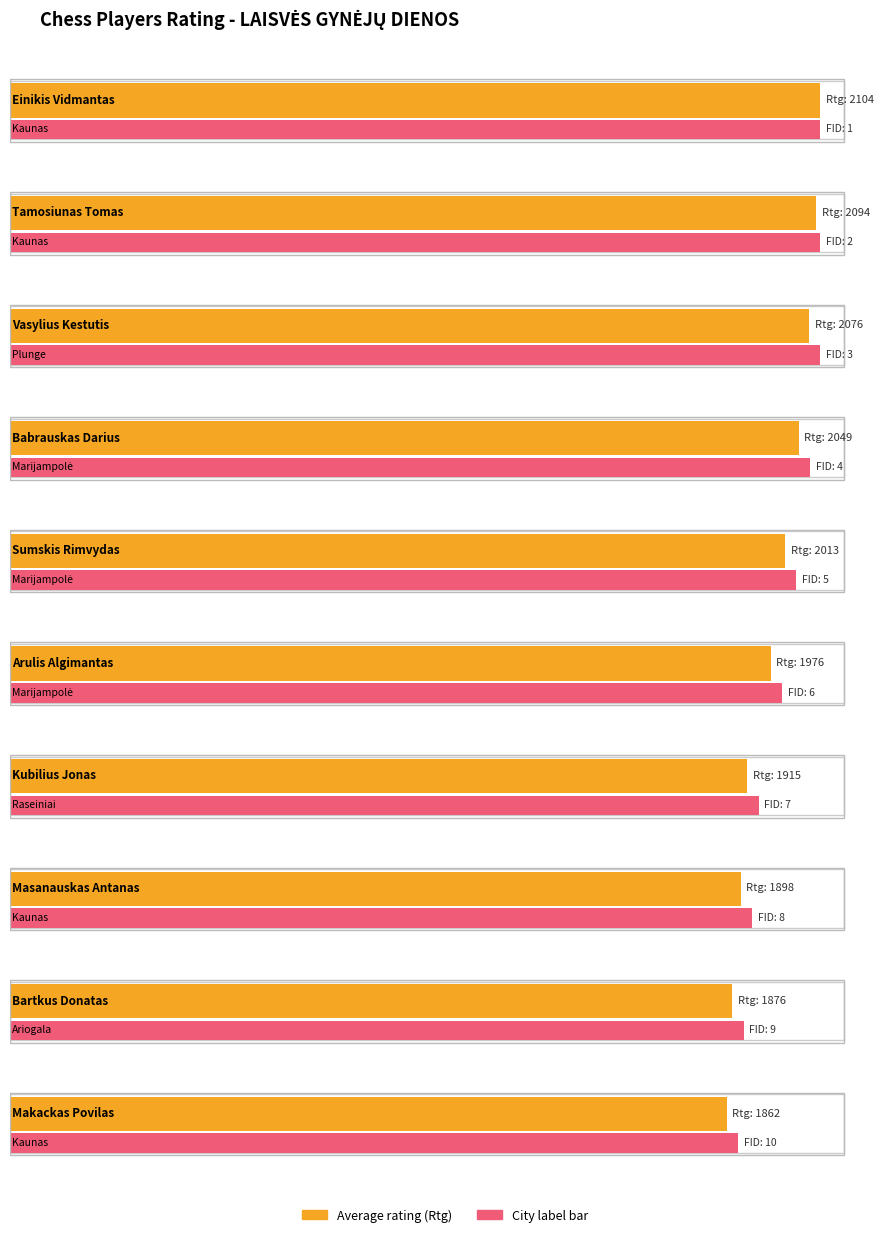

What is the difference between the Maximum utilization values at Bartkus Donatas and Tamosiunas Tomas?

218